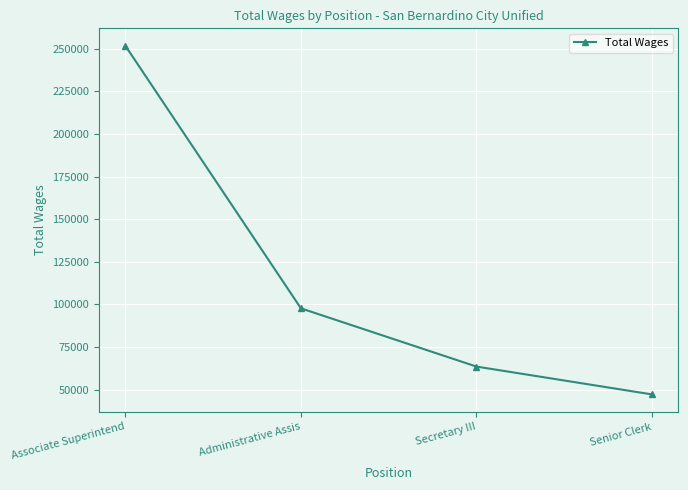

Rank the categories by value from highest to lowest.

Associate Superintend, Administrative Assis, Secretary III, Senior Clerk